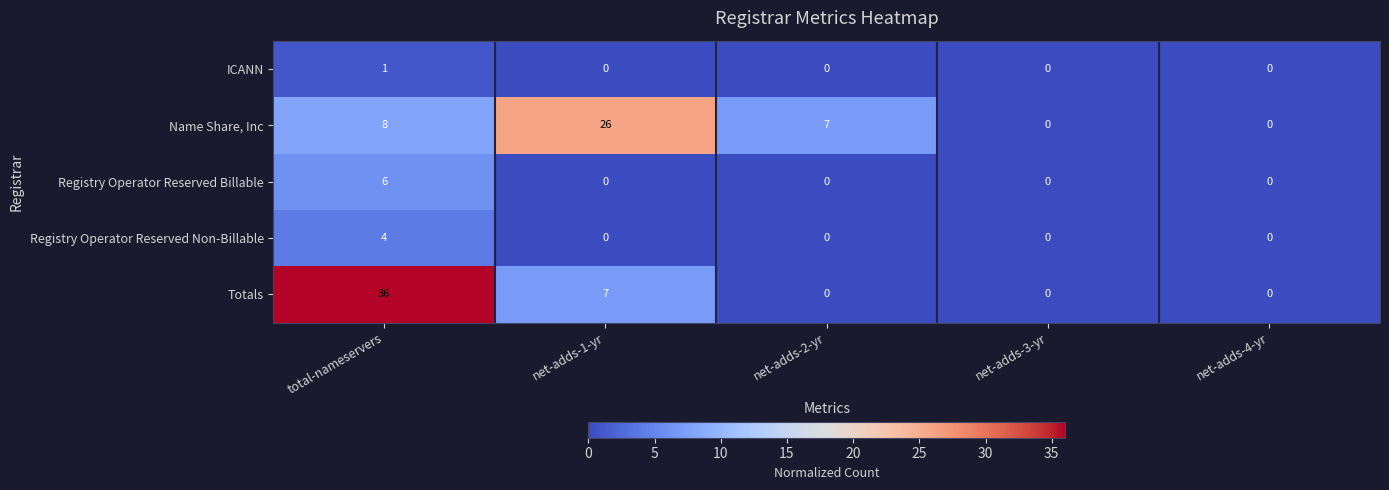

Reading right to left, transcribe all the data shown in this chart.

ICANN: 0	0	0	0	1
Name Share, Inc: 0	0	7	26	8
Registry Operator Reserved Billable: 0	0	0	0	6
Registry Operator Reserved Non-Billable: 0	0	0	0	4
Totals: 0	0	0	7	36